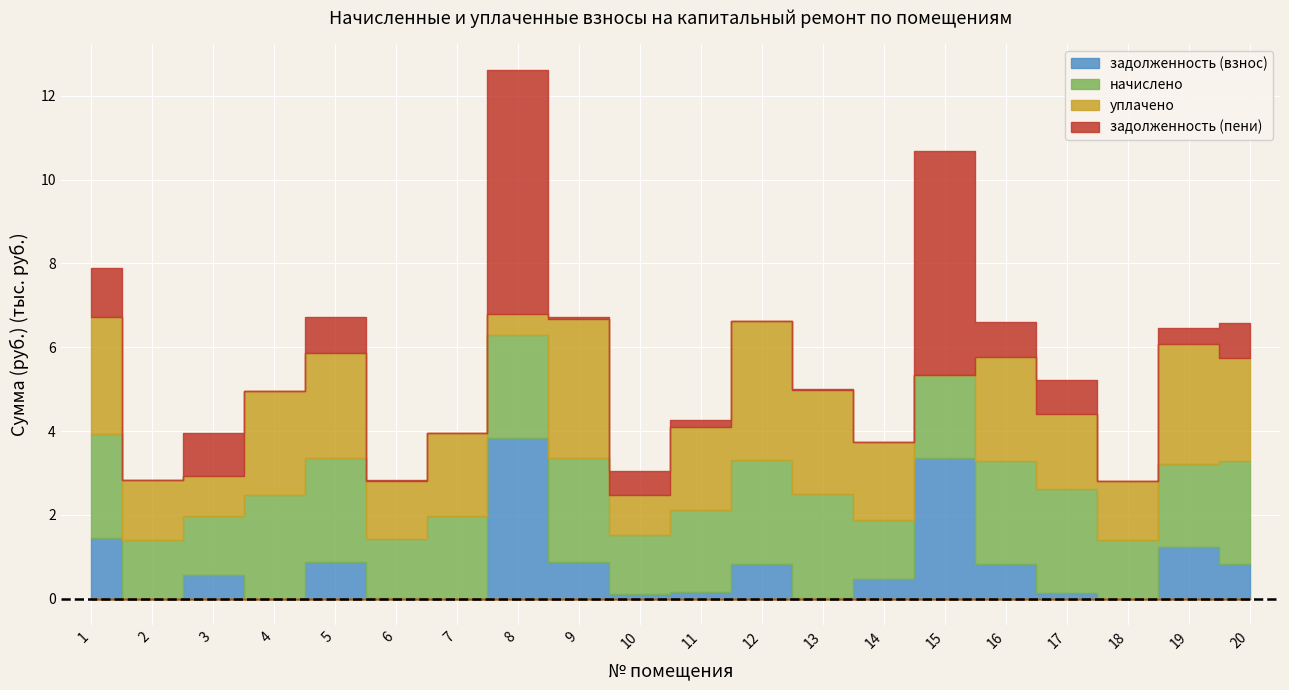

Reading left to right, transcribe all the data shown in this chart.

задолженность (взнос): 1460.8	0.0	567.5	0.0	870.7	16.0	2.7	3830.4	875.4	116.4	151.4	828.4	25.4	468.2	3352.3	824.7	132.9	0.0	1243.3	822.5
начислено: 2481.4	1412.1	1412.1	2481.4	2492.4	1401.1	1979.9	2474.0	2481.4	1404.8	1976.2	2485.1	2481.4	1404.8	1991.0	2474.0	2481.4	1404.8	1983.6	2466.6
уплачено: 2773.1	1412.1	941.4	2481.4	2492.4	1401.1	1979.9	484.4	3308.5	962.4	1976.2	3313.4	2481.4	1873.0	0.0	2474.0	1787.1	1404.8	2845.3	2466.6
задолженность (пени): 1169.1	0.0	1038.2	0.0	870.7	16.0	2.7	5820.0	48.3	558.8	151.4	0.0	25.4	0.0	5343.3	824.7	827.1	0.0	381.6	822.5